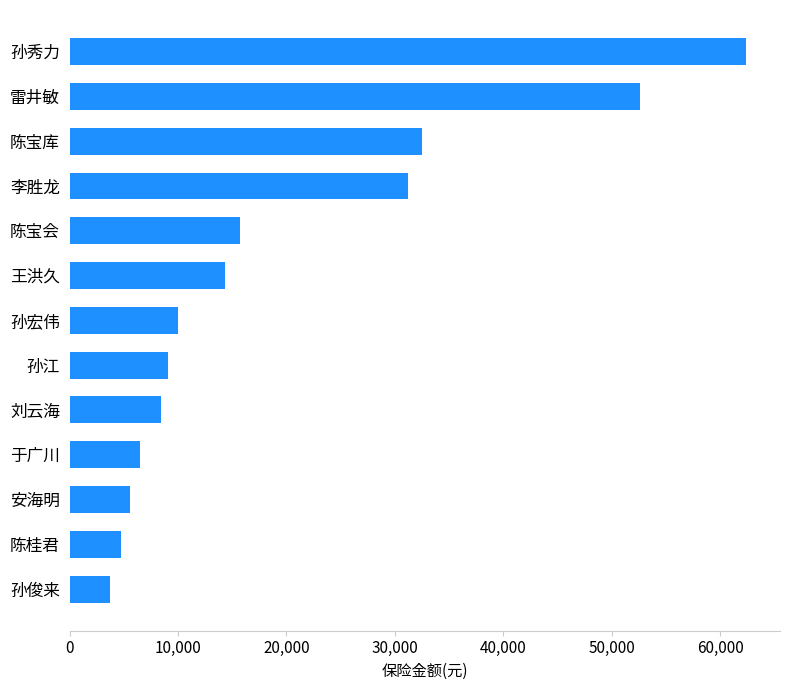

Is it true that the value at 李胜龙 is 31200.0?

True